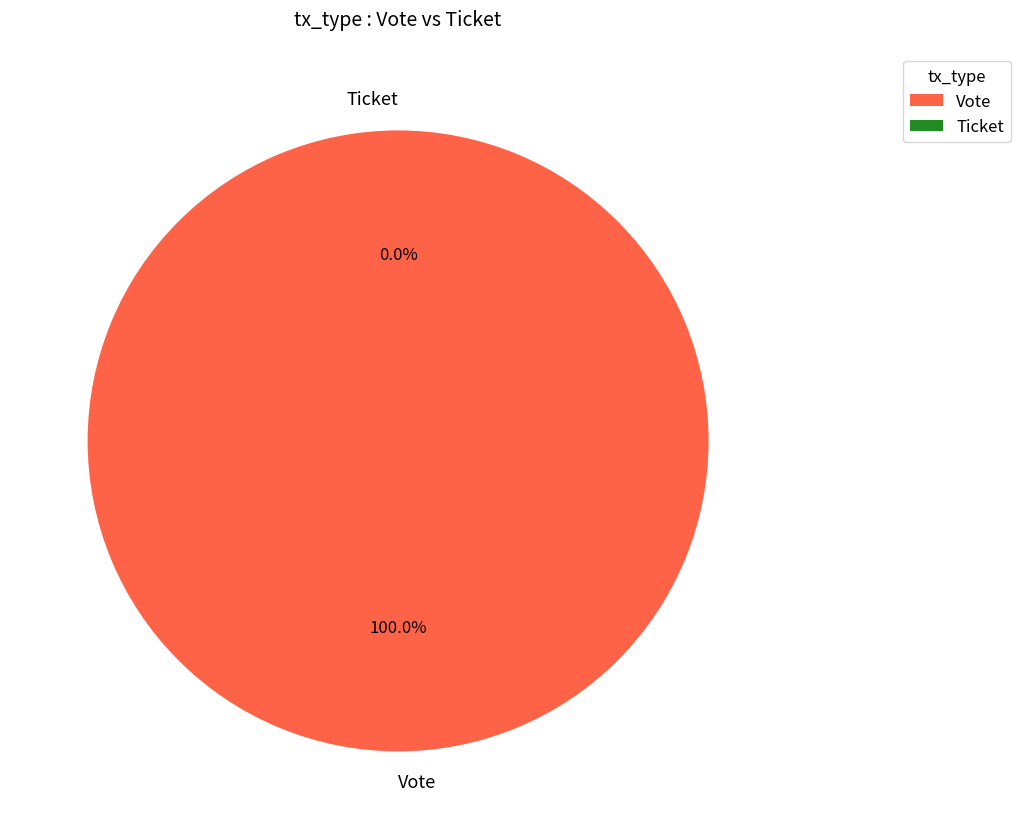

What is the change in value from Vote to Ticket?

-1